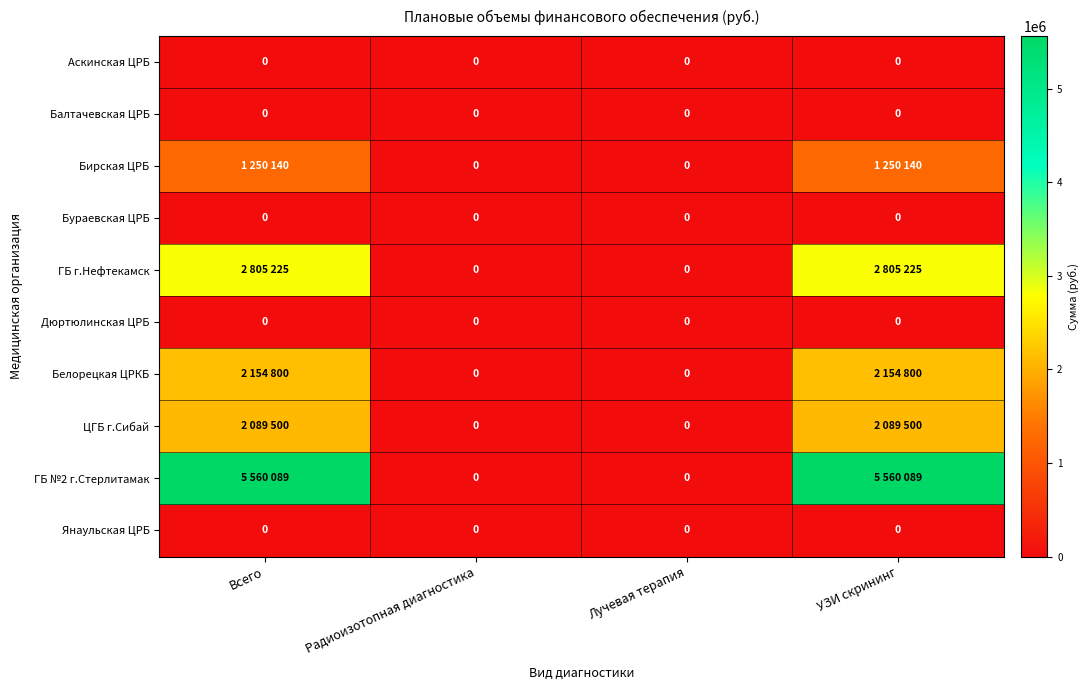

The value of Дюртюлинская ЦРБ at Лучевая терапия is 0. True or false?

True